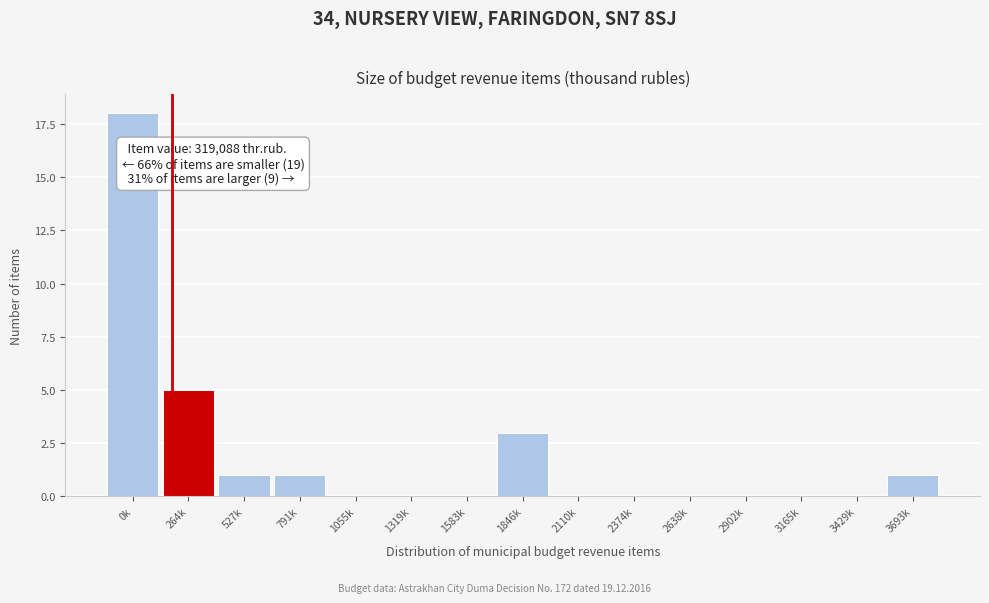

Reading right to left, list all the values displayed in this chart.

3693k=1	3429k=0	3165k=0	2902k=0	2638k=0	2374k=0	2110k=0	1846k=3	1583k=0	1319k=0	1055k=0	791k=1	527k=1	264k=5	0k=18